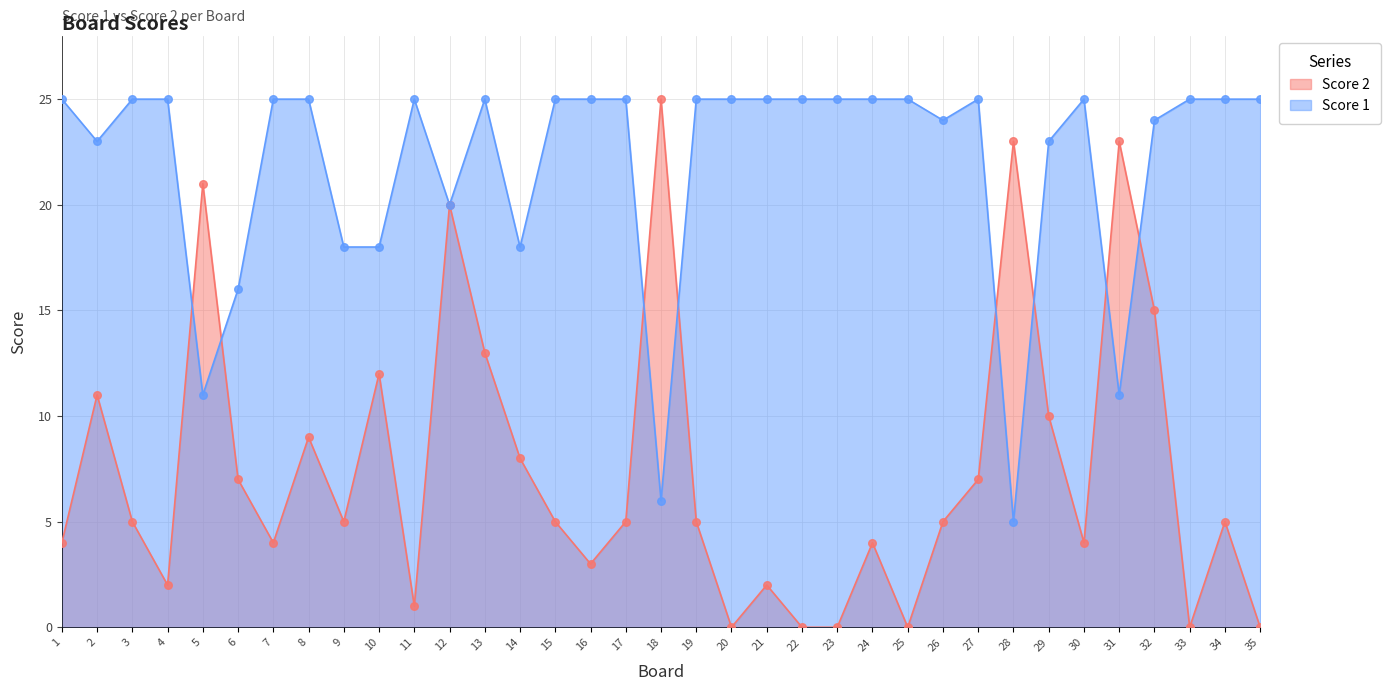

Which series has the largest Y range (max minus min)?

Score 2